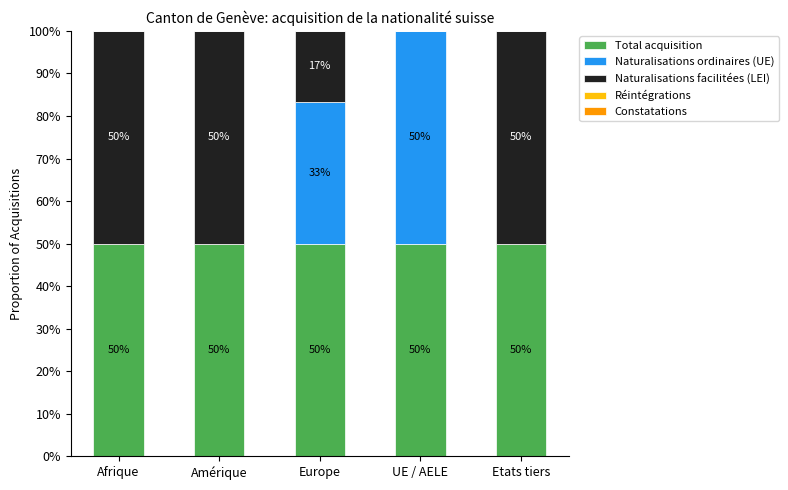

The value of Total acquisition at Amérique is 0.1. True or false?

False